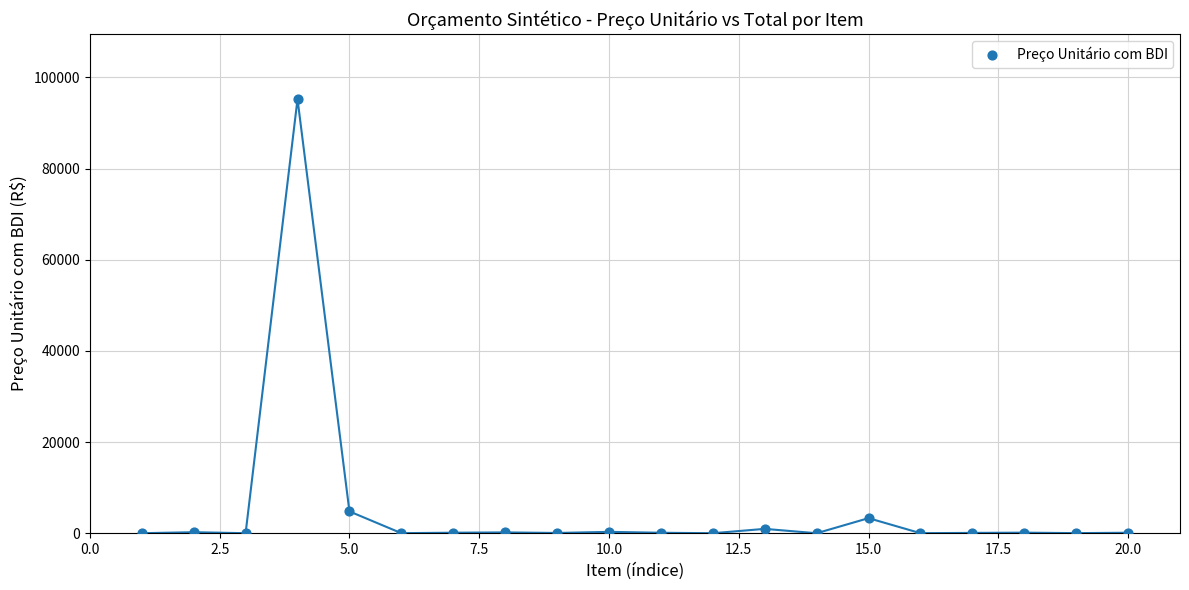

What Y value in the scatter plot is closest to 47622?

4791.3